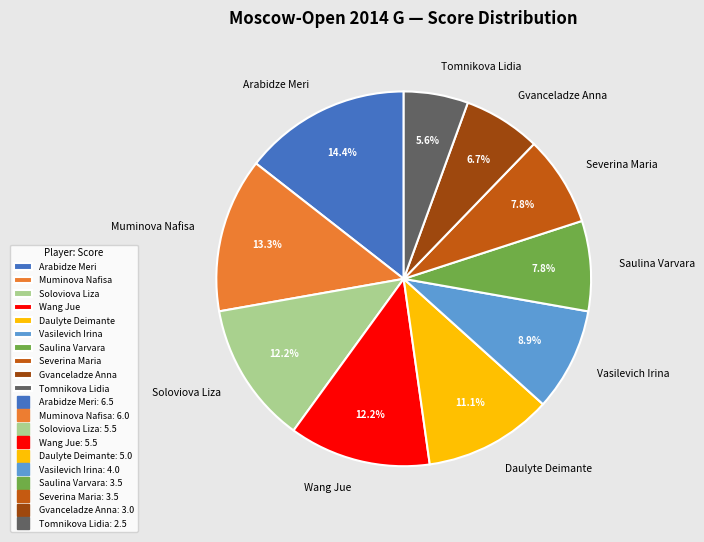

Approximately how many times larger is the value at Daulyte Deimante compared to Tomnikova Lidia?

2.0